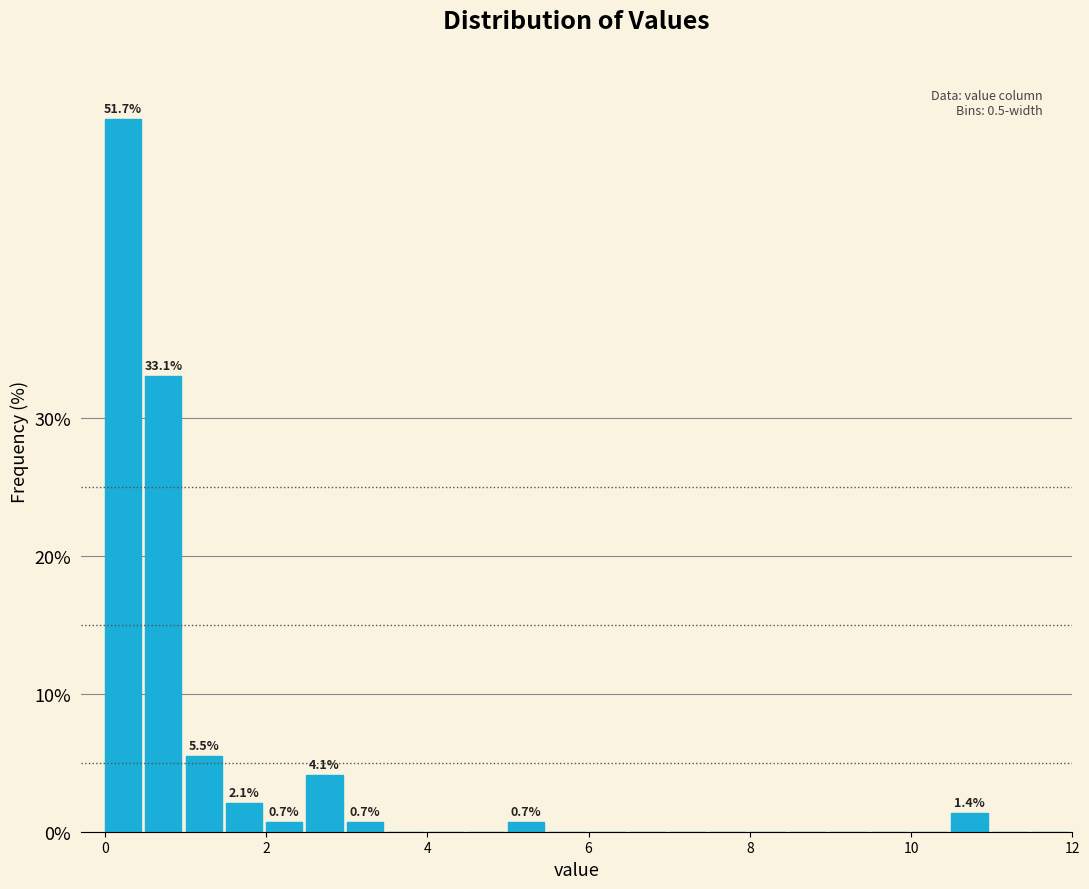

Read against the x-axis, roughly where is the centre of the tallest bar?

0.2